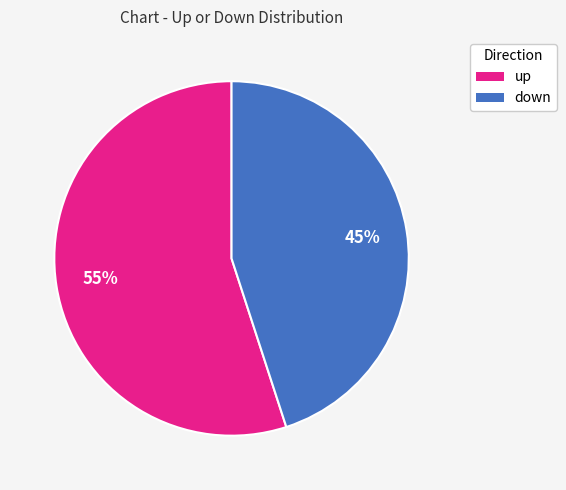

To the nearest percent, what portion does up represent?

55%